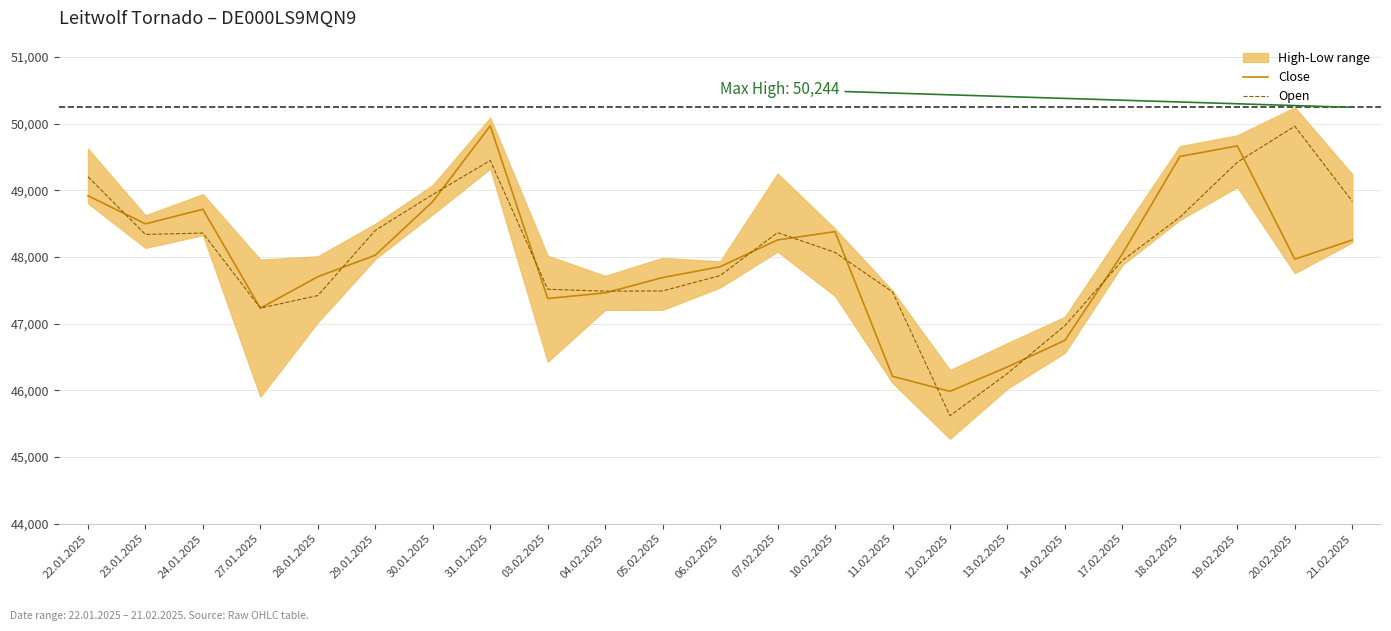

At which label does Open first exceed 48070?

22.01.2025